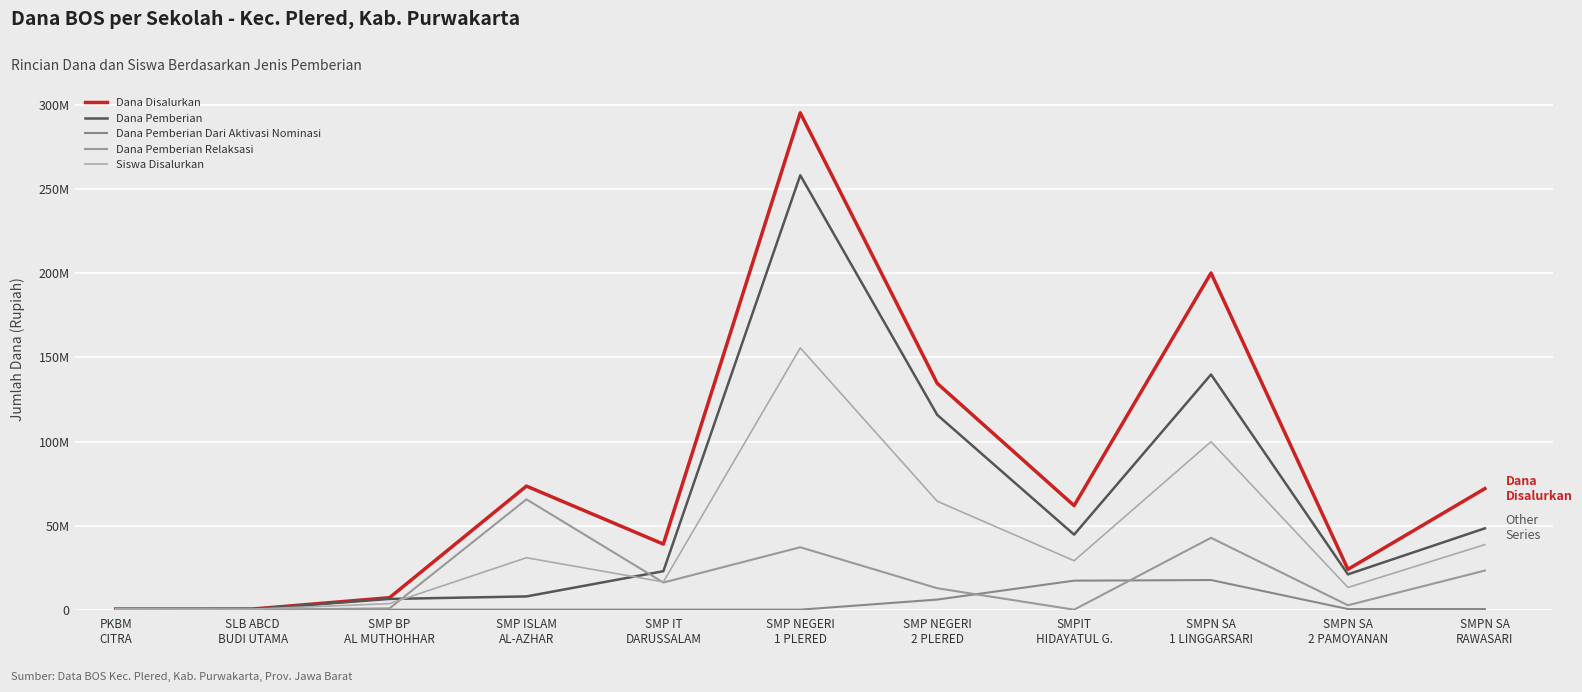

Does the chart have visible grid lines?

Yes